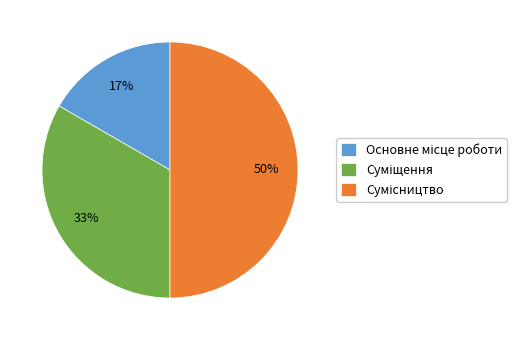

To the nearest percent, what is the average slice percentage?

33%